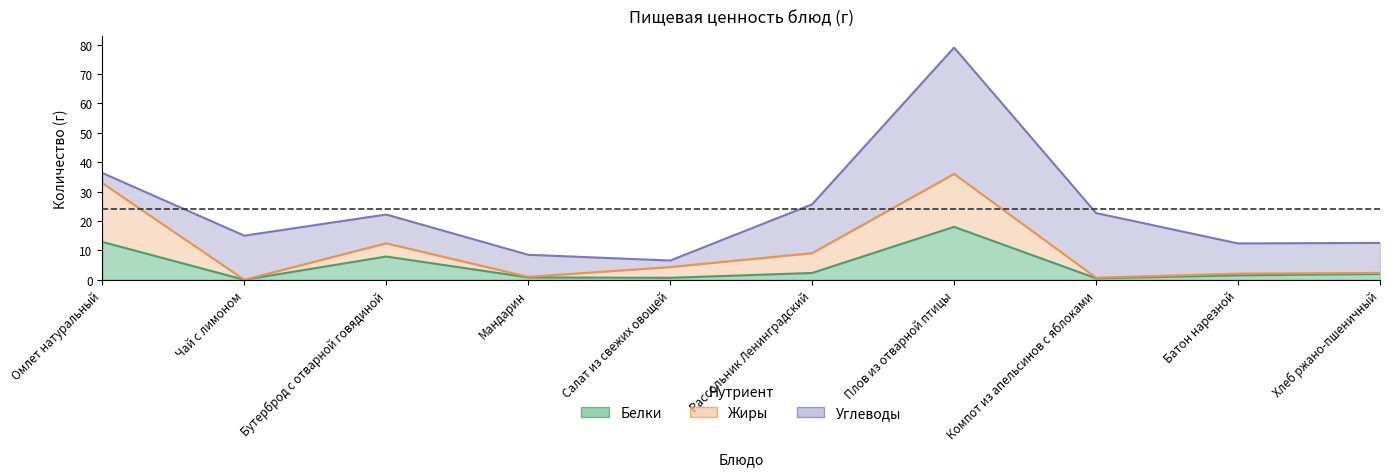

At which category is the sum across all series the highest?

Плов из отварной птицы